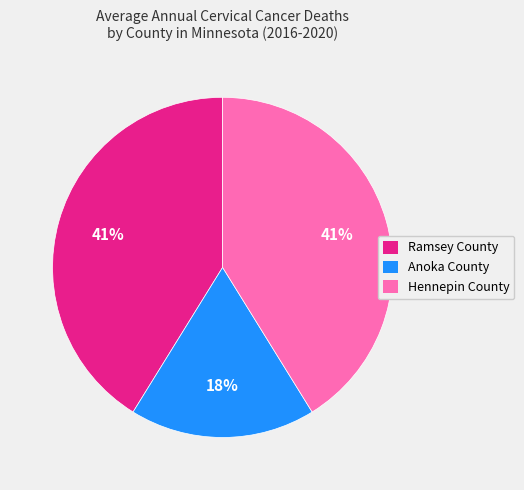

To the nearest percent, what is the average slice percentage?

33%